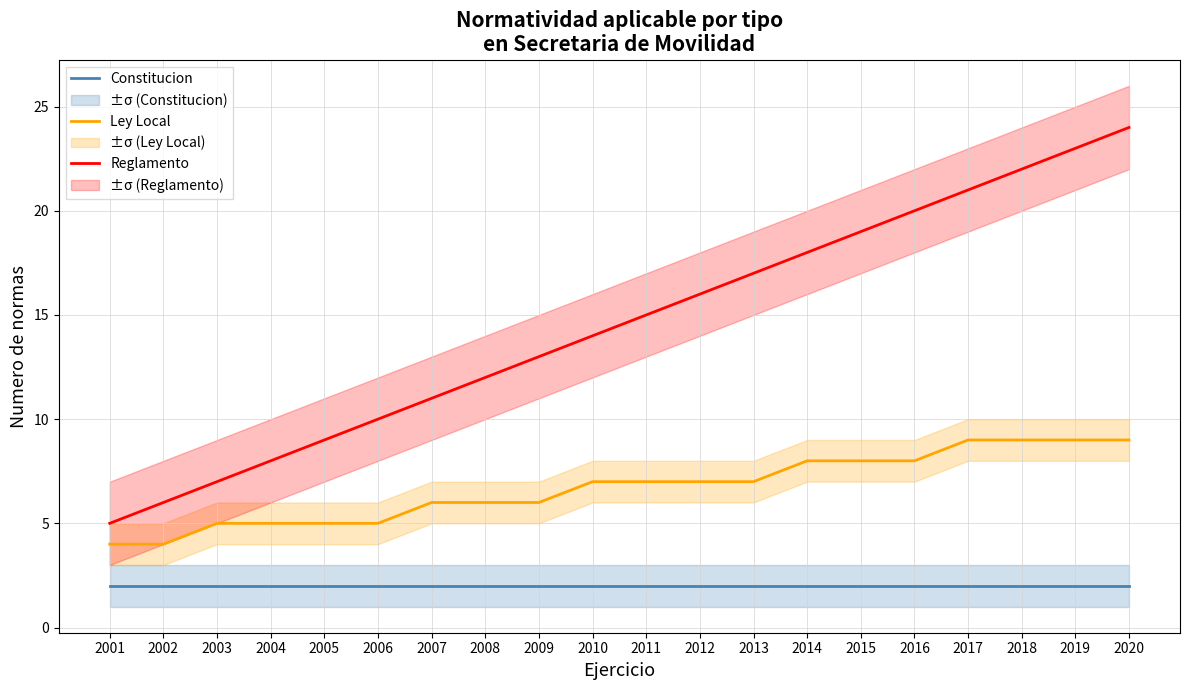

Rank the categories by Constitucion value from lowest to highest.

2001, 2002, 2003, 2004, 2005, 2006, 2007, 2008, 2009, 2010, 2011, 2012, 2013, 2014, 2015, 2016, 2017, 2018, 2019, 2020